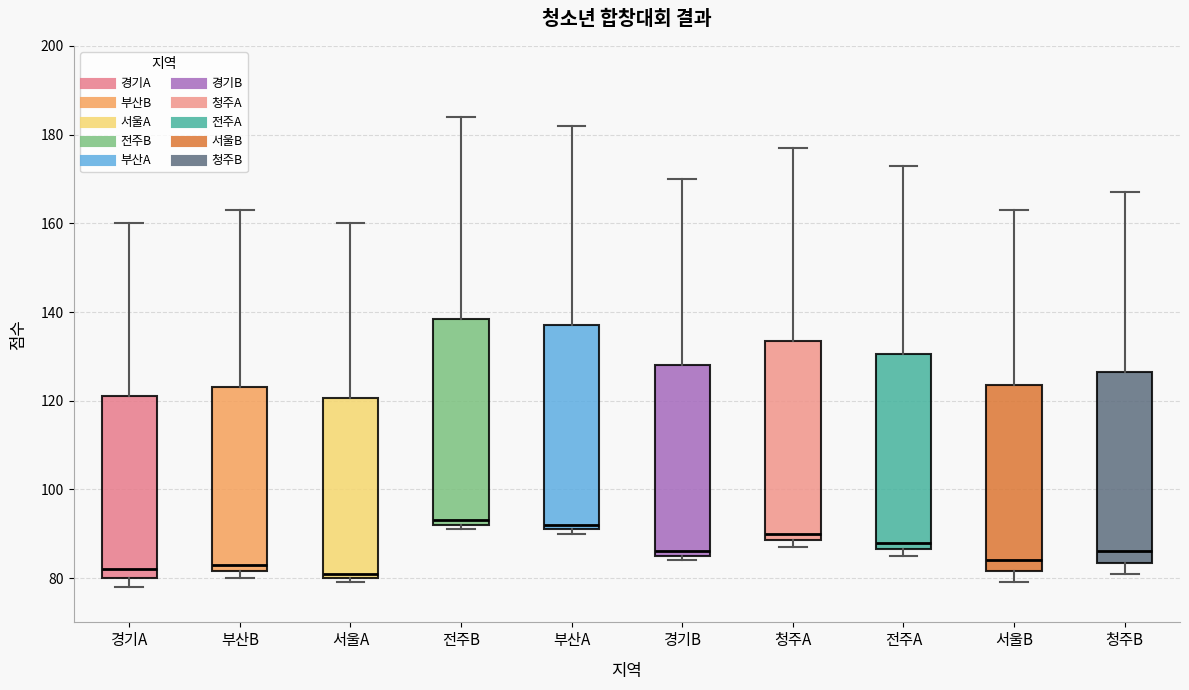

Reading left to right, read every box against the y-axis: the position of its median line, the range the box covers, and the ends of its whiskers. The values are not printed on the chart, so give them approximately, as read against the axis.

경기A: median 82, box 80 to 122, whiskers 78 to 160
부산B: median 84, box 82 to 124, whiskers 80 to 164
서울A: median 82, box 80 to 120, whiskers 80 (just below the box's lower edge) to 160
전주B: median 94, box 92 to 138, whiskers 92 (just below the box's lower edge) to 184
부산A: median 92 (just above the box's lower edge), box 92 to 138, whiskers 90 to 182
경기B: median 86 (just above the box's lower edge), box 86 to 128, whiskers 84 to 170
청주A: median 90, box 88 to 134, whiskers 88 (just below the box's lower edge) to 178
전주A: median 88, box 86 to 130, whiskers 86 (just below the box's lower edge) to 174
서울B: median 84, box 82 to 124, whiskers 80 to 164
청주B: median 86, box 84 to 126, whiskers 82 to 168